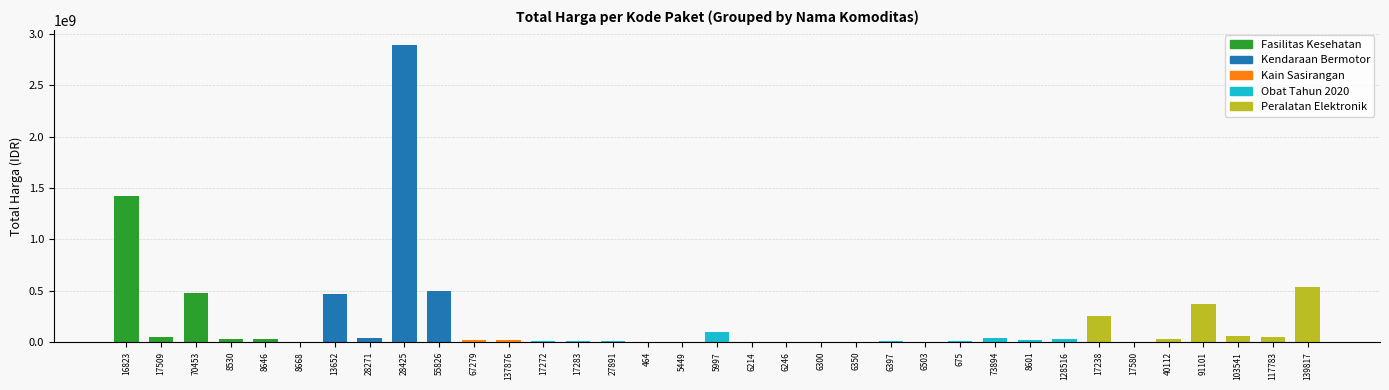

Count the number of categories in the chart.

35